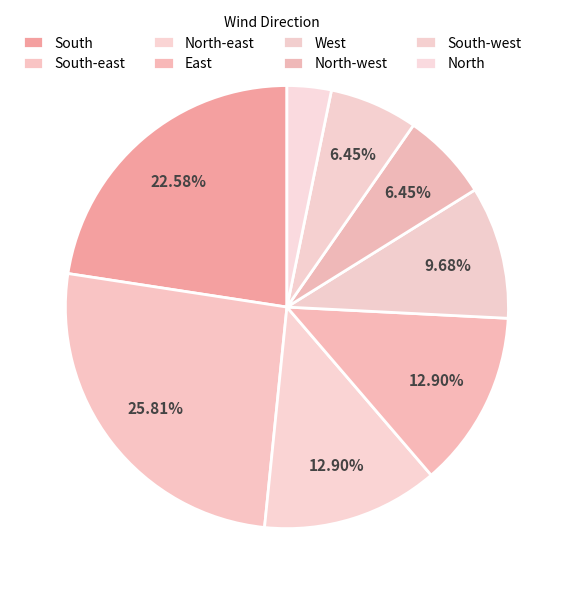

To the nearest percent, what is the difference between the South-west and West slice percentages?

3%